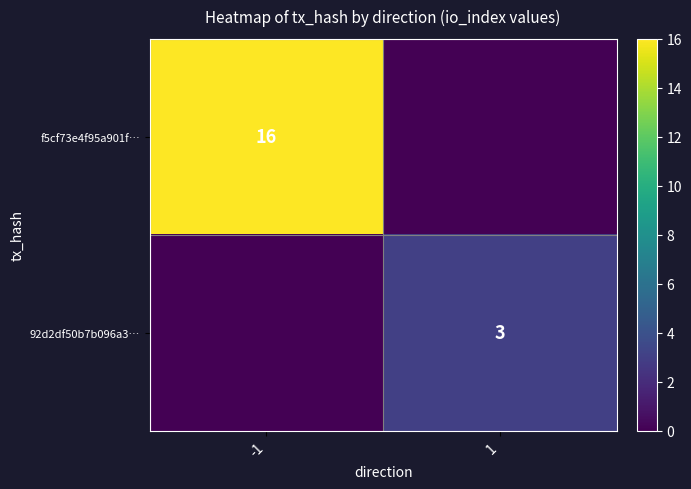

The 92d2df50b7b096a3… series shows 3 at 1. True or false?

True